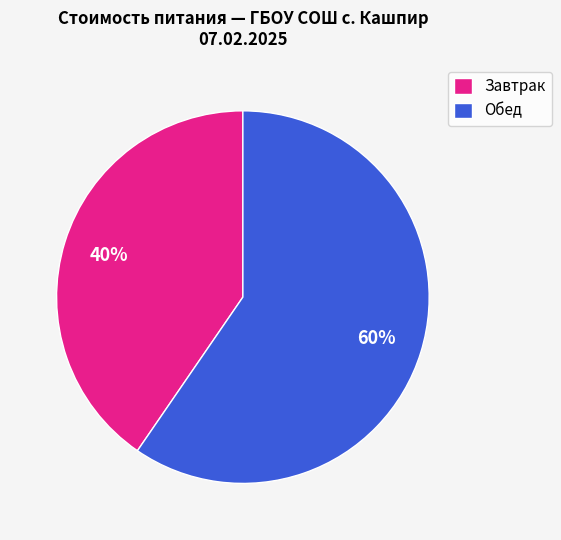

How many slices are in this pie chart?

2